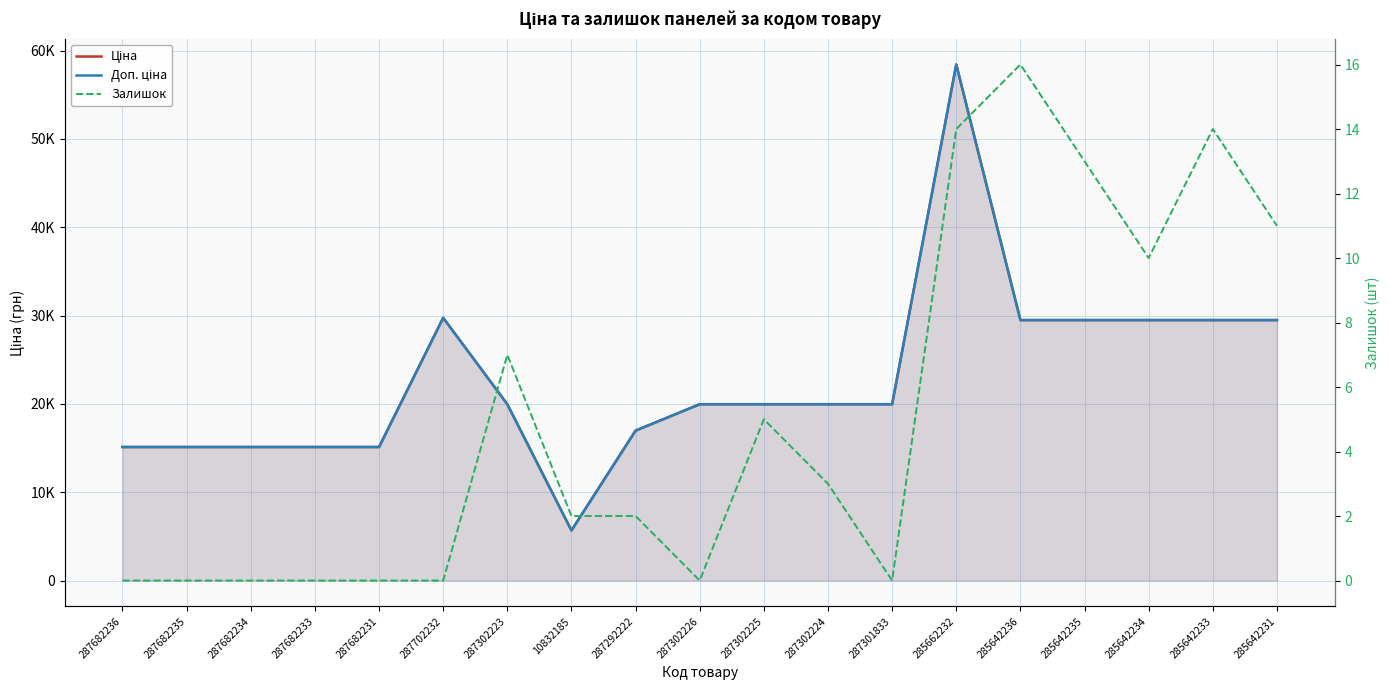

True or false: Доп. ціна and Ціна intersect in this chart.

False